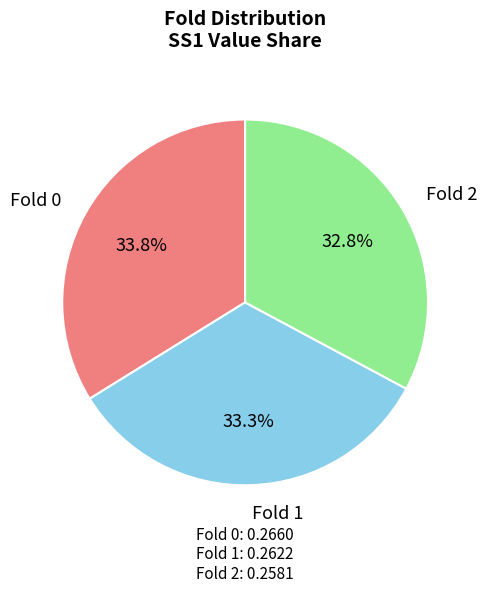

Is there a majority slice in this chart?

No